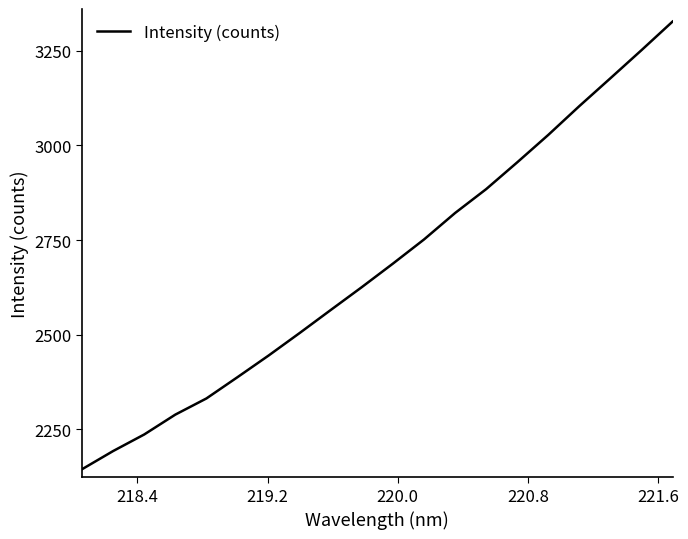

Does the chart have visible grid lines?

No